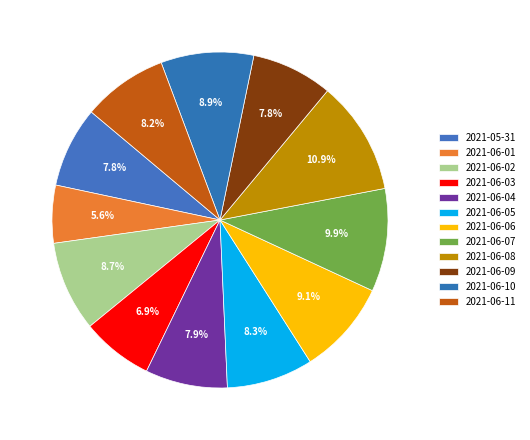

Count the number of slices in the pie.

12